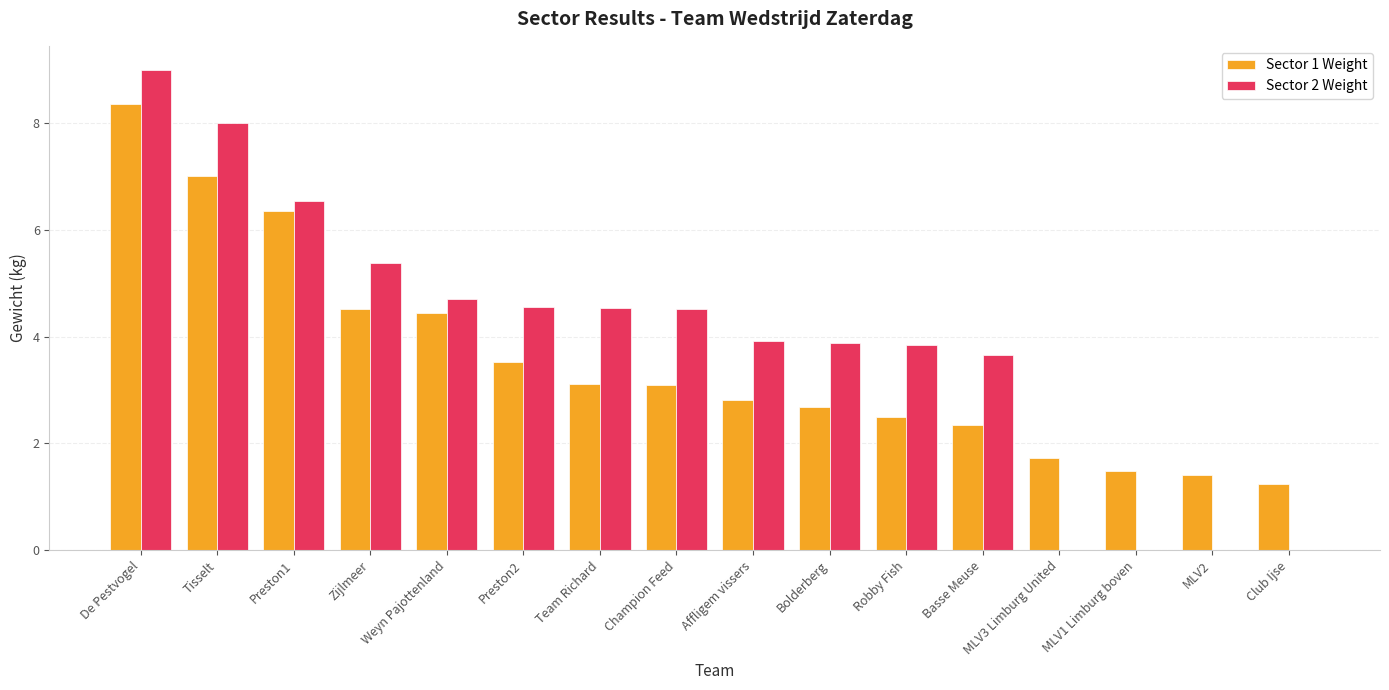

What is the total value across all series at MLV2?

1.4